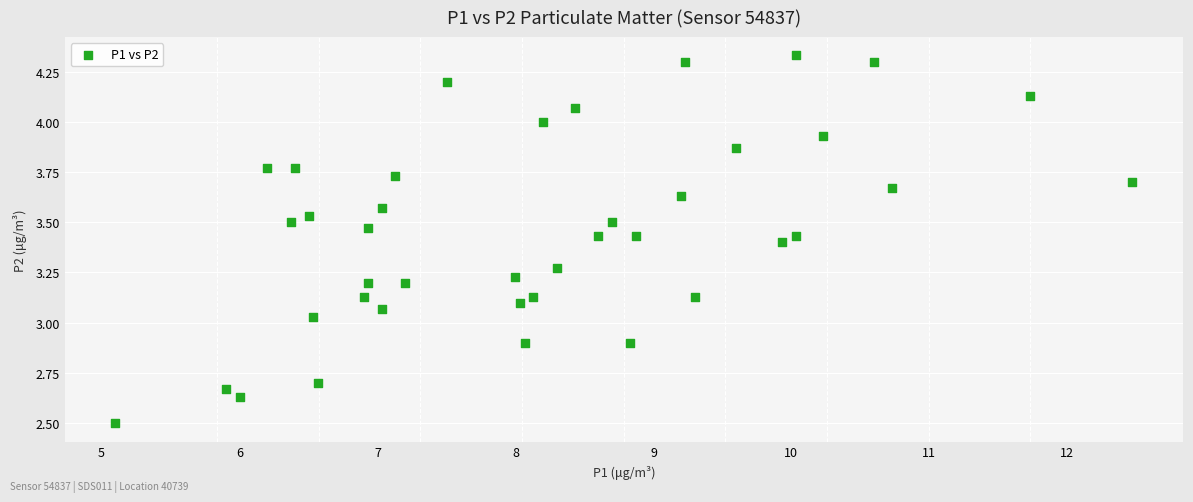

What is the range of X values (max minus min)?

7.4